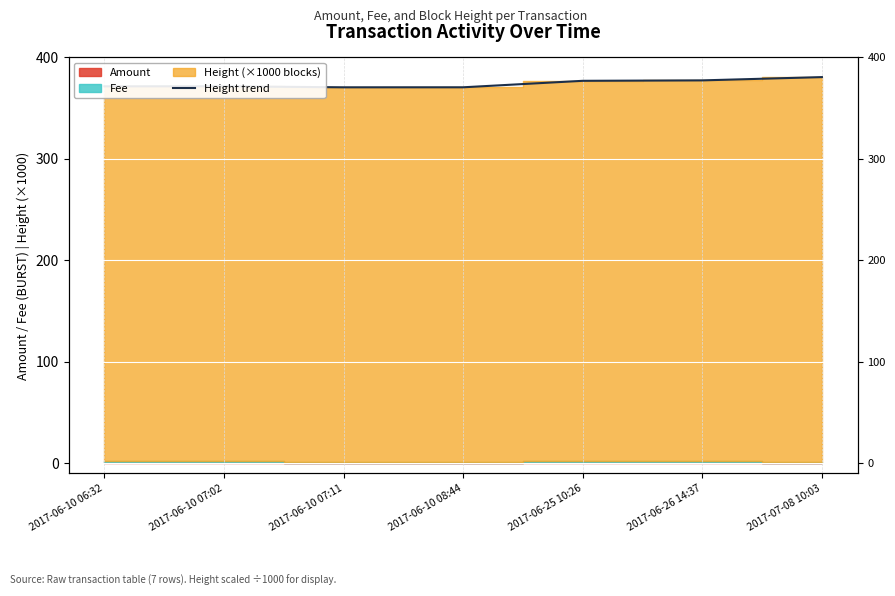

How many points are higher than both their immediate neighbors (excluding endpoints)?

1